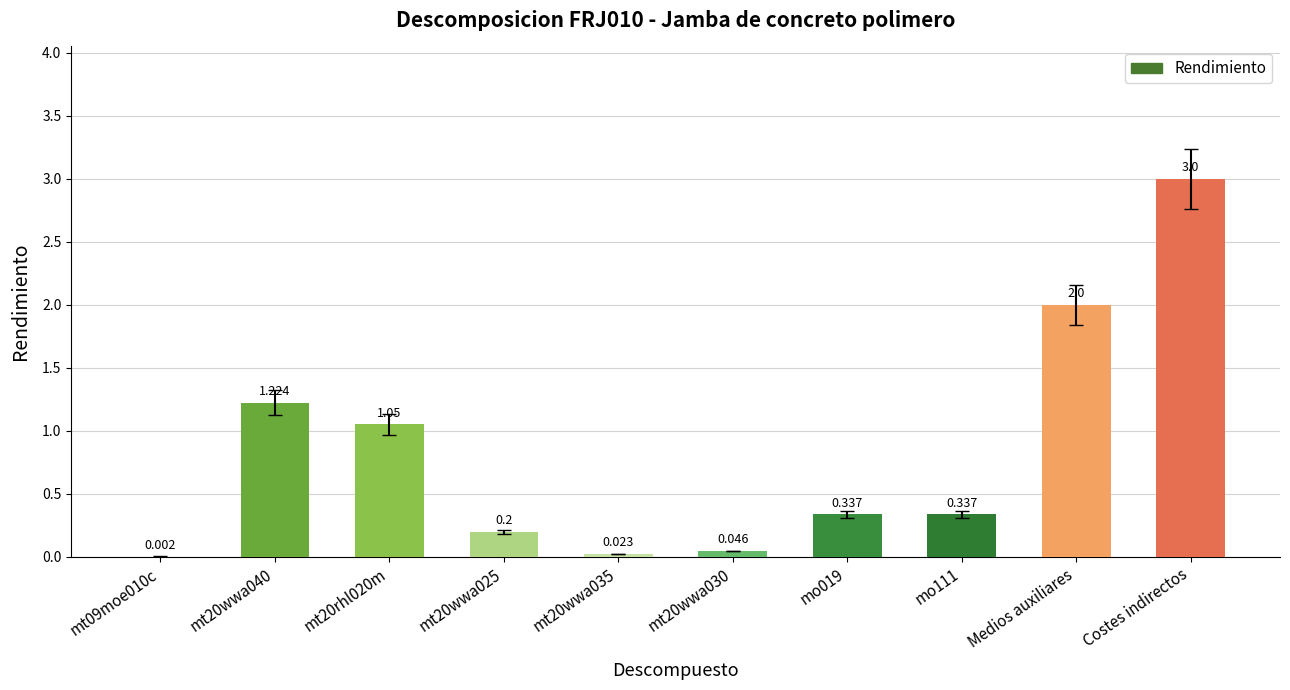

At which category does the chart reach its peak across all series?

Costes indirectos